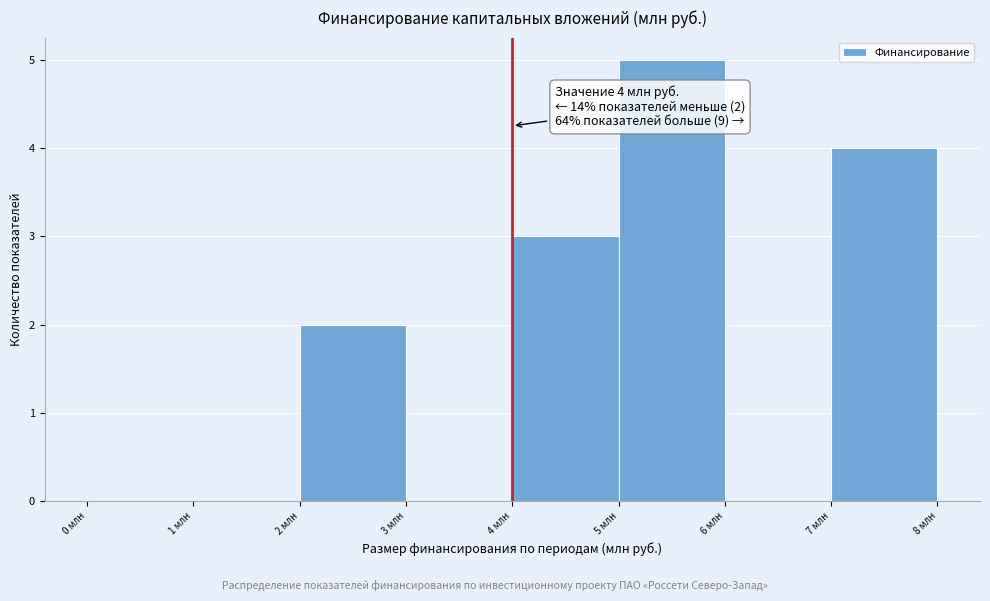

Which range on the x-axis has the tallest bar?

5 to 6